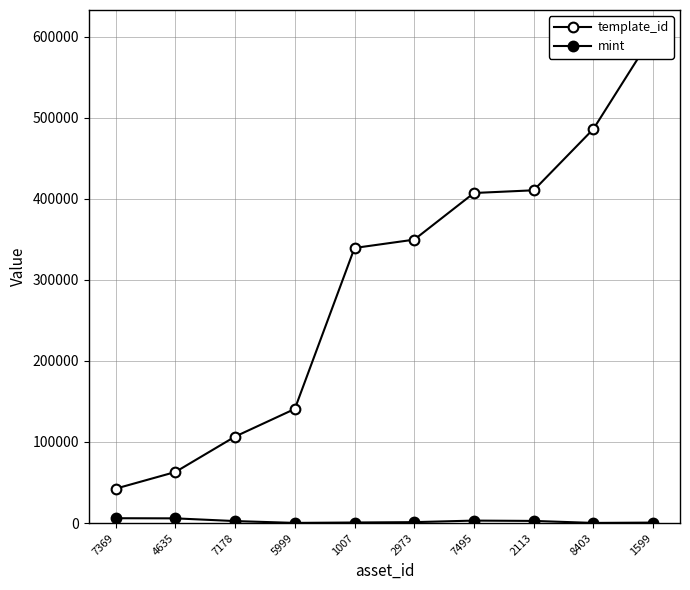

Reading left to right, transcribe all the data shown in this chart.

template_id: 7369=42421	4635=62974	7178=106640	5999=140743	1007=339248	2973=349523	7495=407032	2113=410375	8403=485992	1599=602592
mint: 7369=5970	4635=5801	7178=2450	5999=198	1007=690	2973=1136	7495=3036	2113=2643	8403=168	1599=585